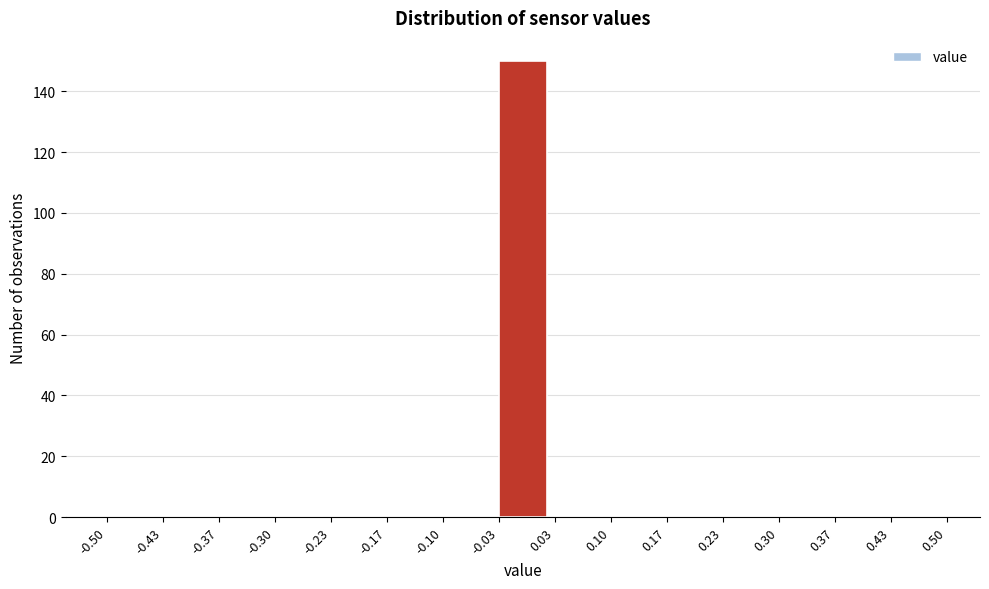

Reading left to right, list every bar in this chart as the range it spans on the x-axis followed by its height. The values are not printed on the chart, so give them approximately, as read against the axis.

-0.50 to -0.43: 0
-0.43 to -0.37: 0
-0.37 to -0.30: 0
-0.30 to -0.23: 0
-0.23 to -0.17: 0
-0.17 to -0.10: 0
-0.10 to -0.03: 0
-0.03 to 0.03: 150
0.03 to 0.10: 0
0.10 to 0.17: 0
0.17 to 0.23: 0
0.23 to 0.30: 0
0.30 to 0.37: 0
0.37 to 0.43: 0
0.43 to 0.50: 0